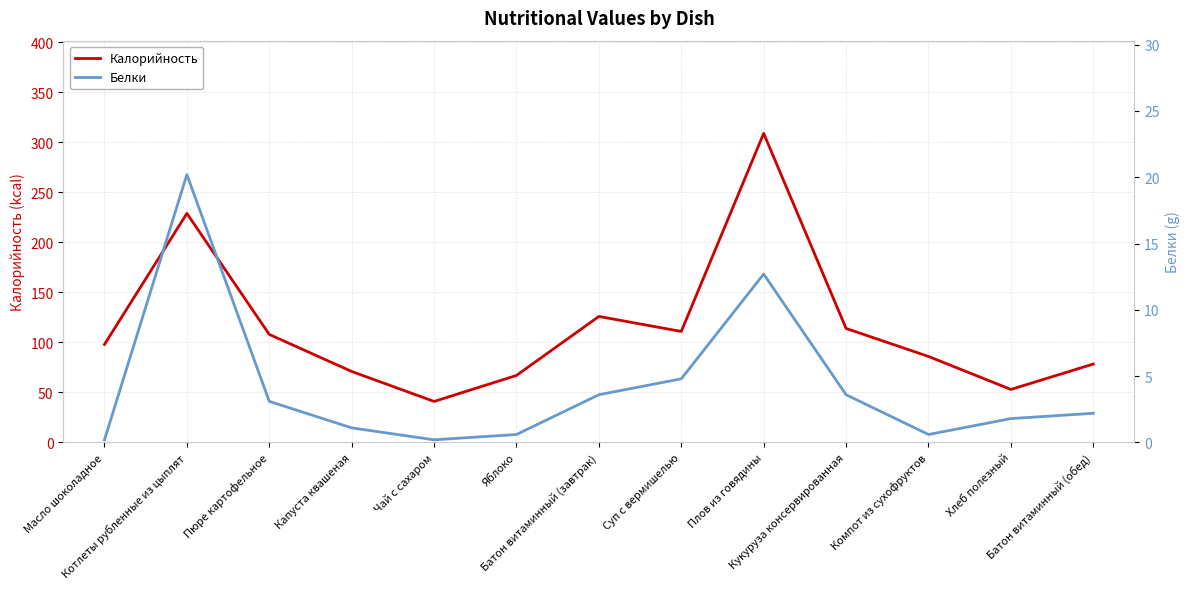

The Белки series shows 0.3 at Масло шоколадное. True or false?

False